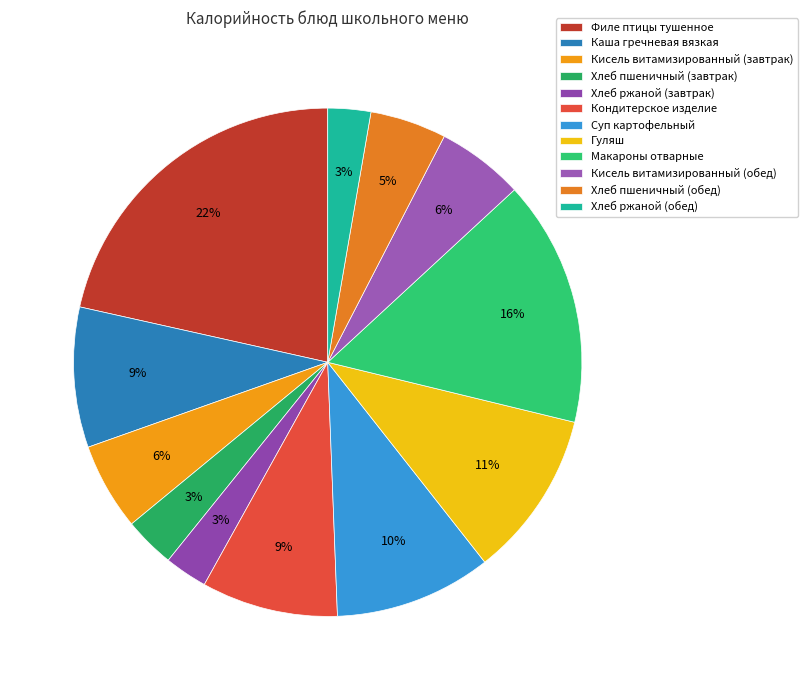

How many segments does this pie chart have?

12